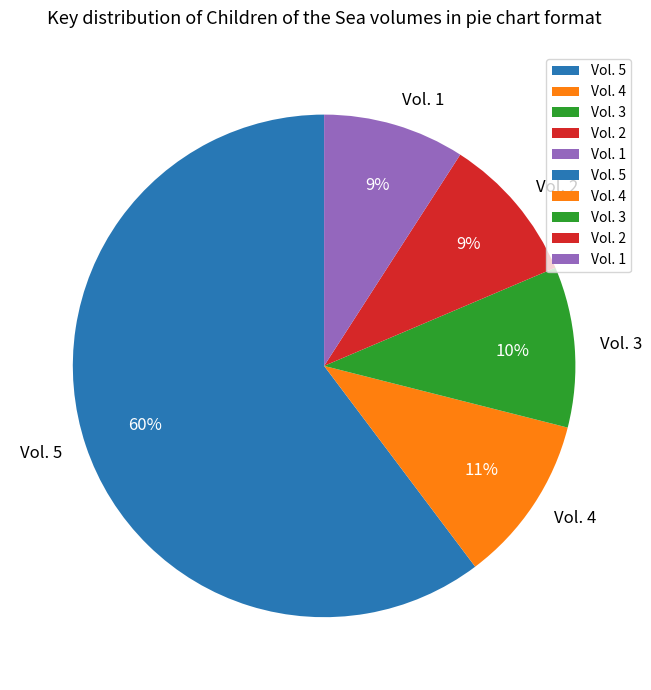

What is the largest slice in the pie chart?

Vol. 5